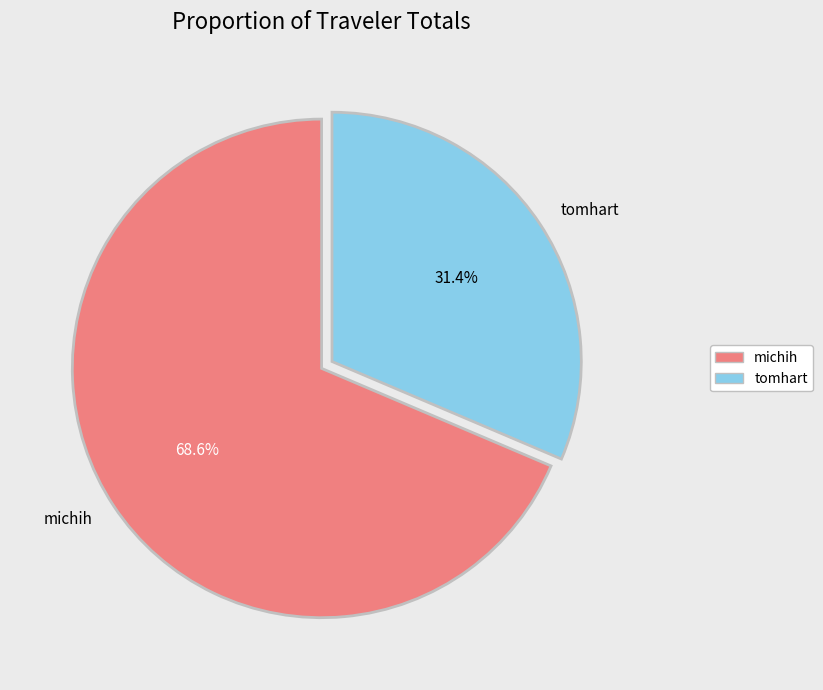

Rank the categories by value from highest to lowest.

michih, tomhart